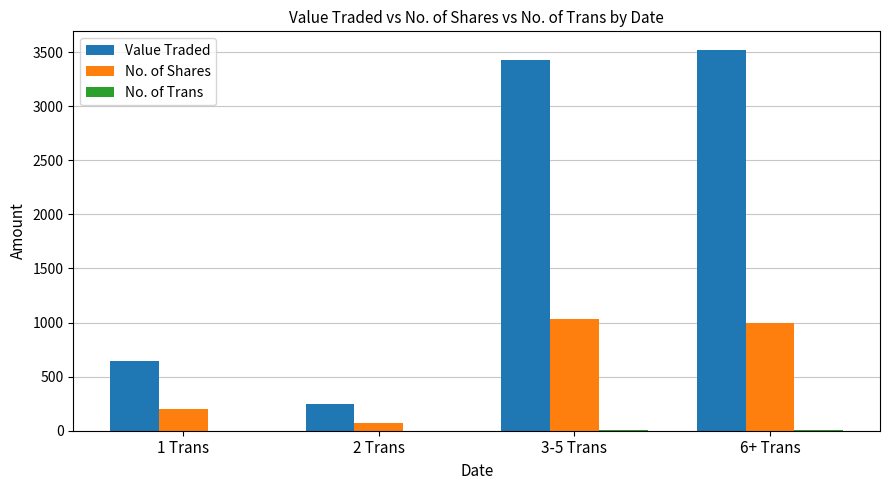

Count the number of data series in this chart.

3